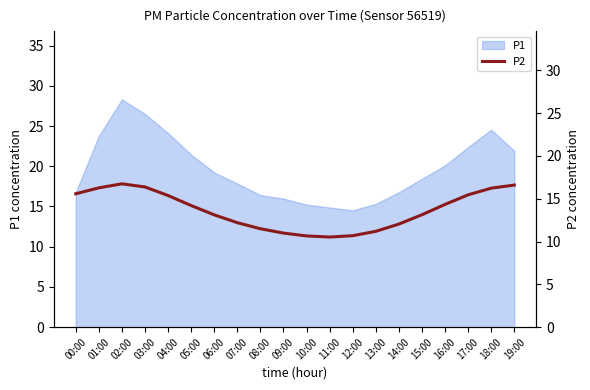

What is the sum of all values?

273.2